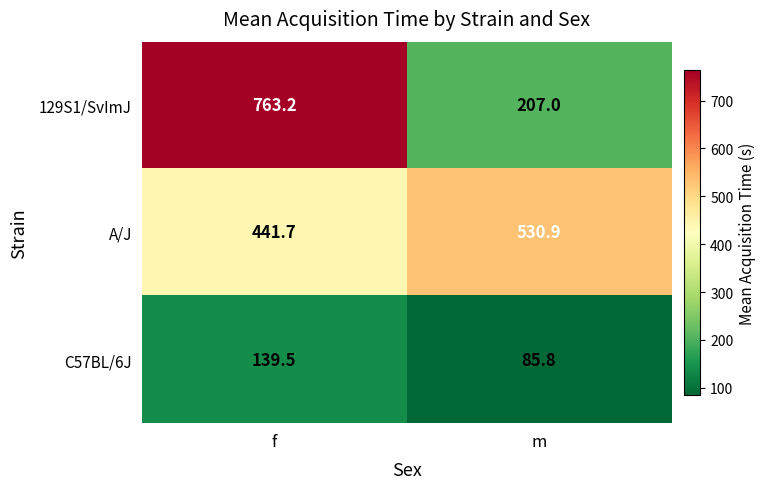

How many data points does each series have?

2